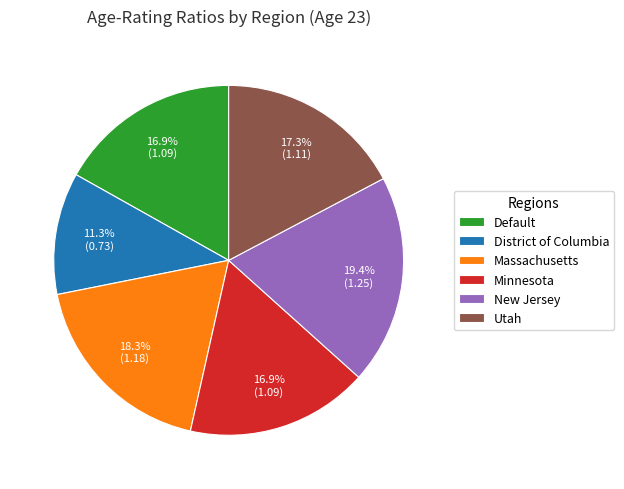

Which category has the biggest portion of the pie?

New Jersey